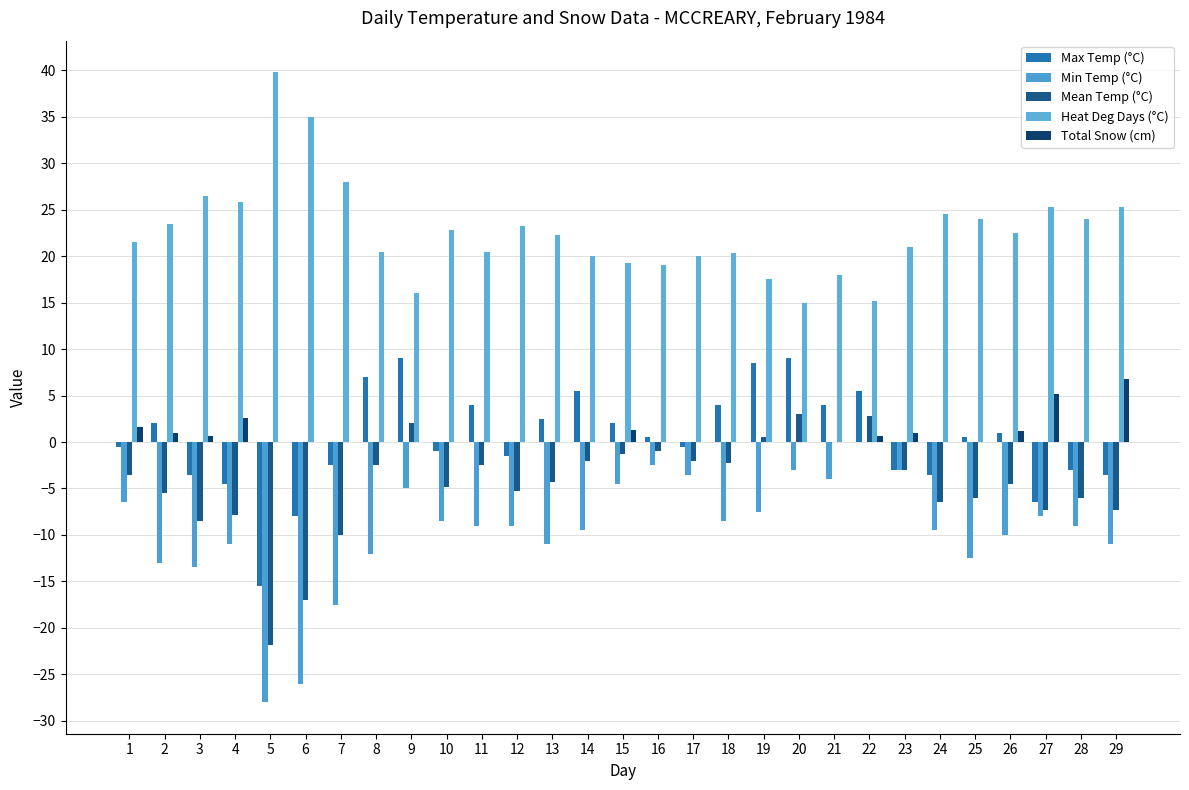

How many series are shown in this chart?

5